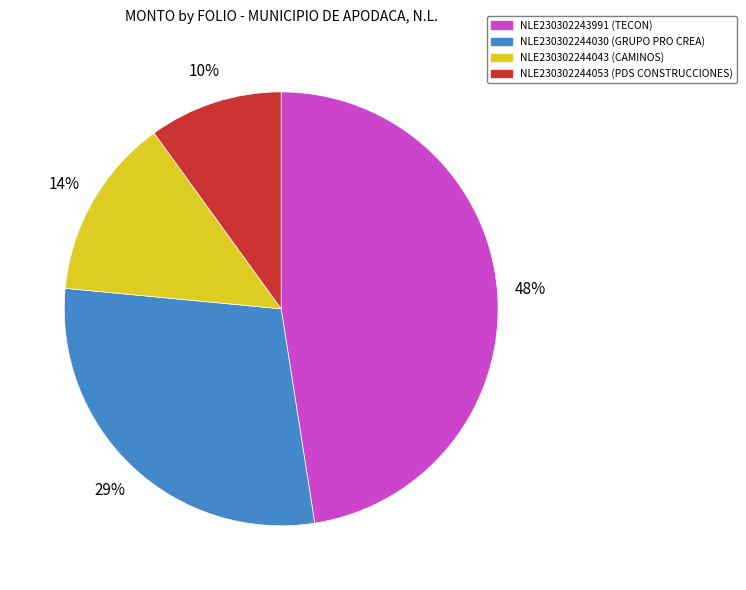

The NLE230302244030 slice represents 29% of the pie. True or false?

True